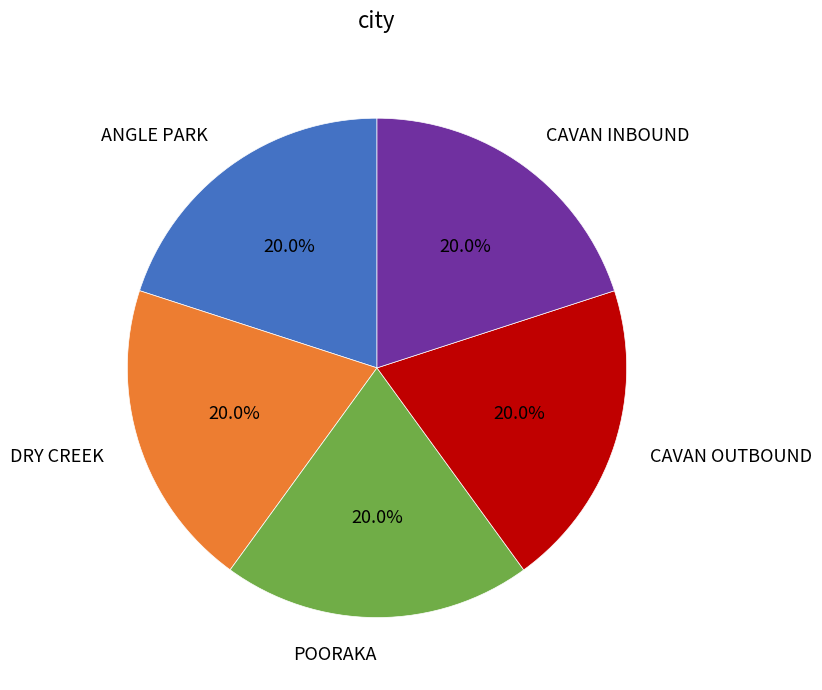

How many slices are in this pie chart?

5